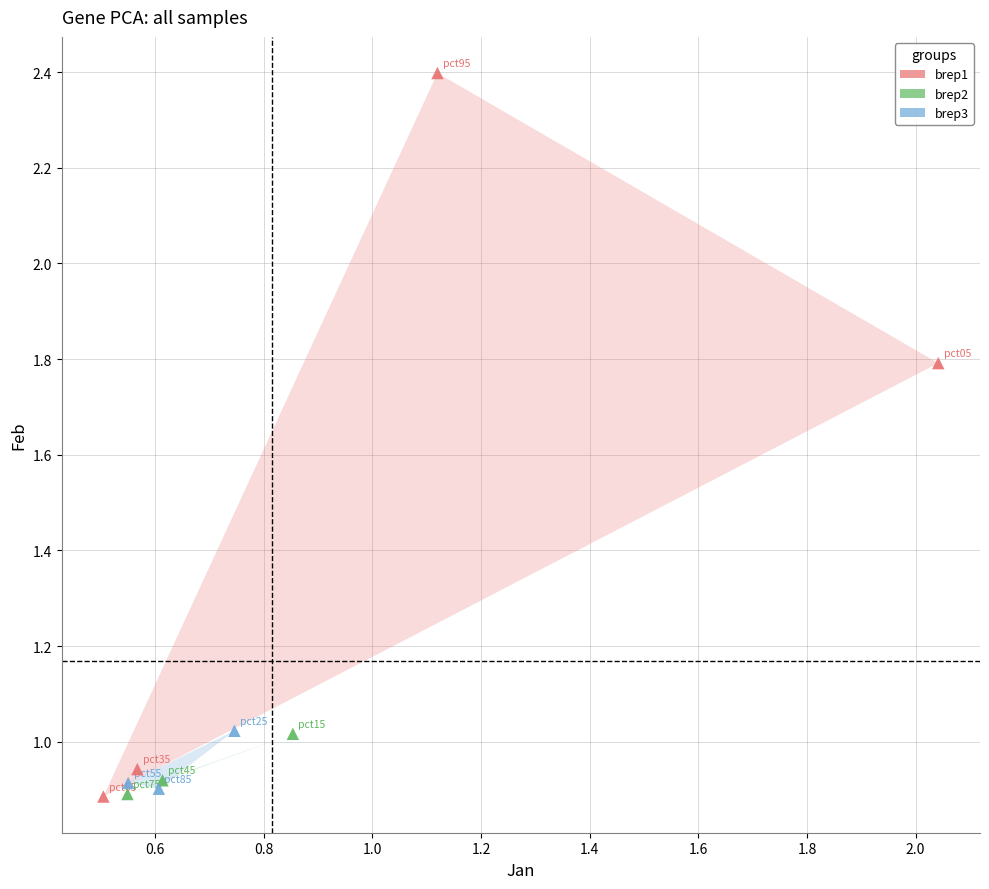

What are all the series names shown in the legend?

brep1, brep2, brep3